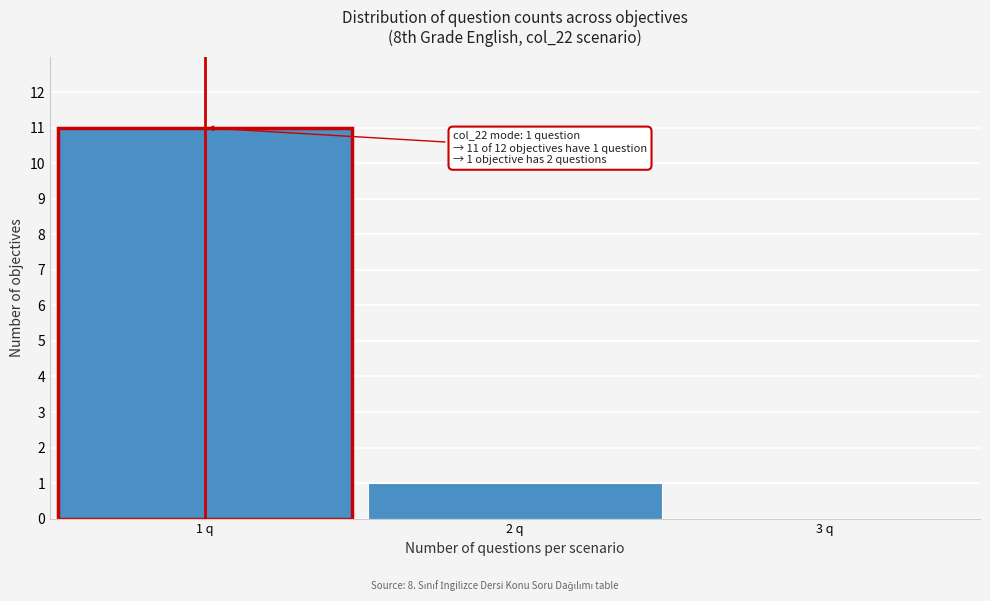

Which range on the x-axis has the tallest bar?

0.5 to 1.5